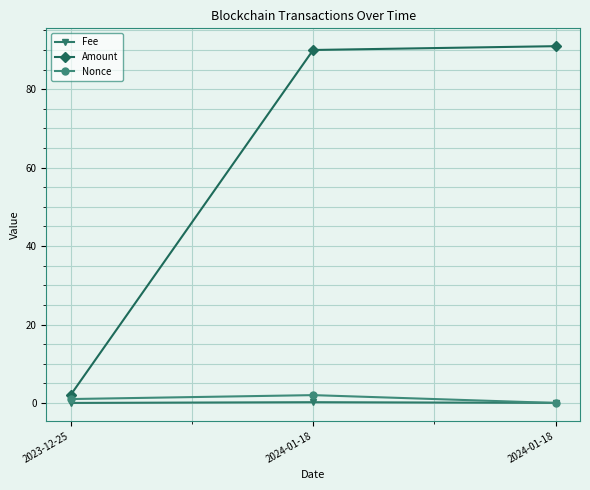

What is the difference between the highest and lowest values at 2024-01-18?

89.8